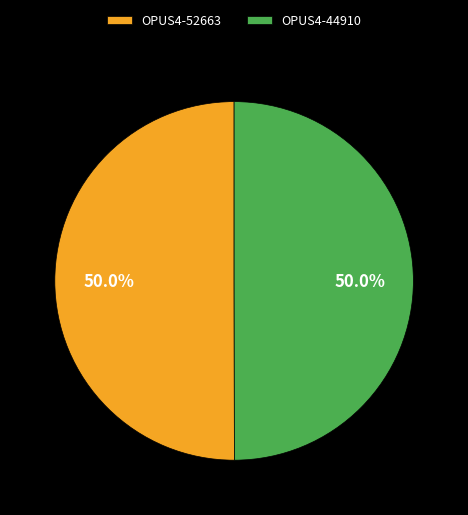

What percentage is the OPUS4-44910 slice, to the nearest percent?

50%